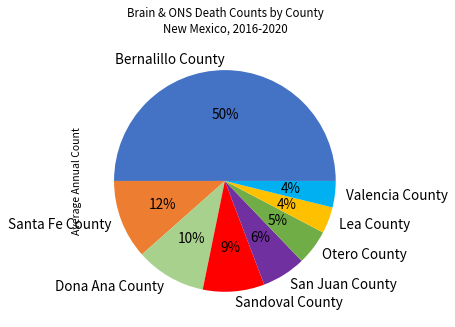

Is it true that Santa Fe County is 12% of the pie?

True